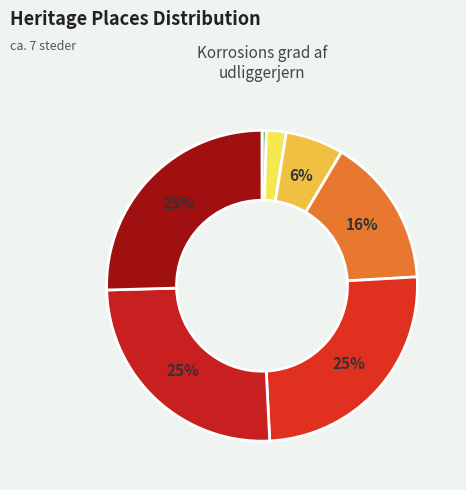

Count the number of slices in the pie.

7